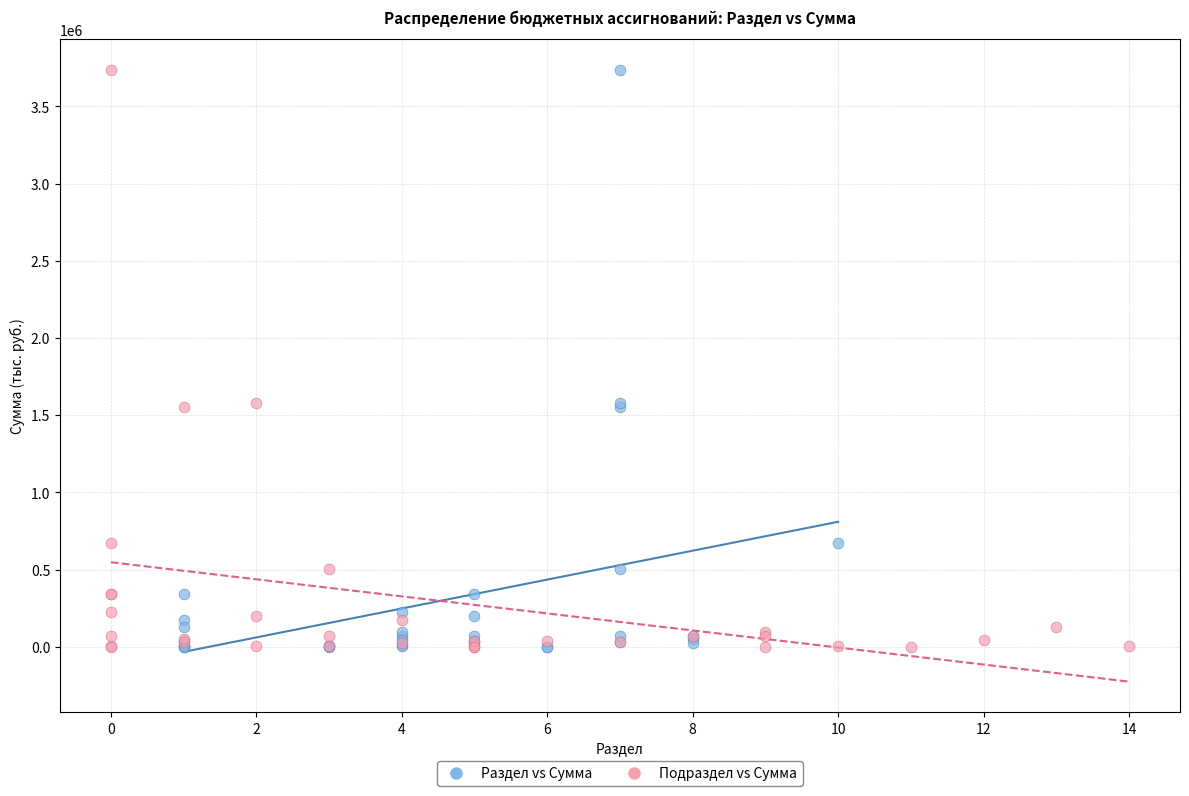

What are all the series names shown in the legend?

Раздел vs Сумма, Подраздел vs Сумма